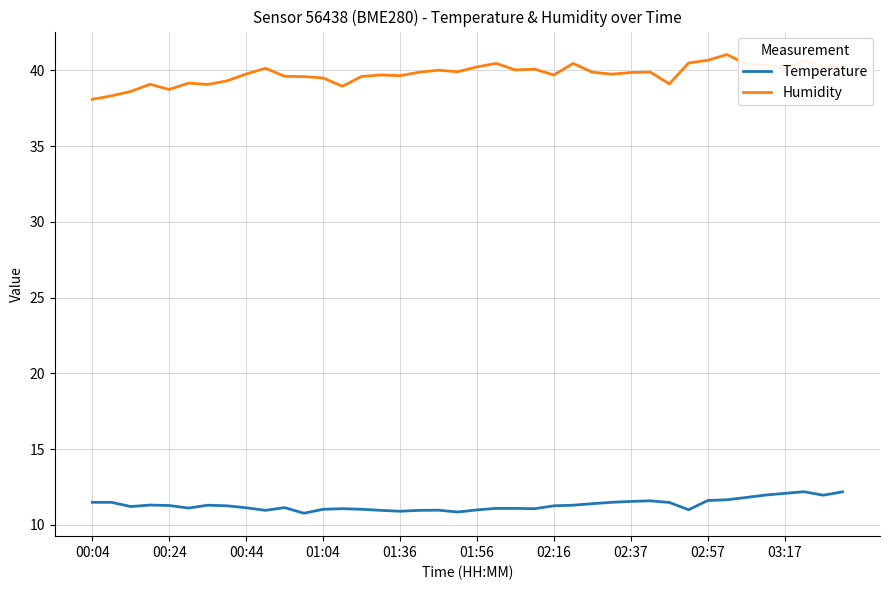

Which series has the largest total across all categories?

Humidity